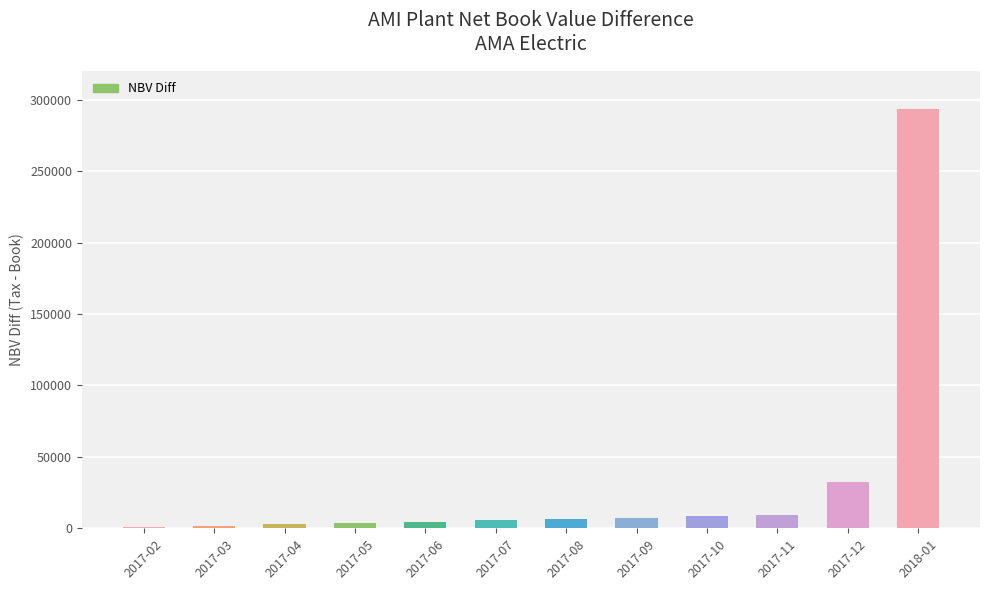

What is the sum of all values?

377501.9